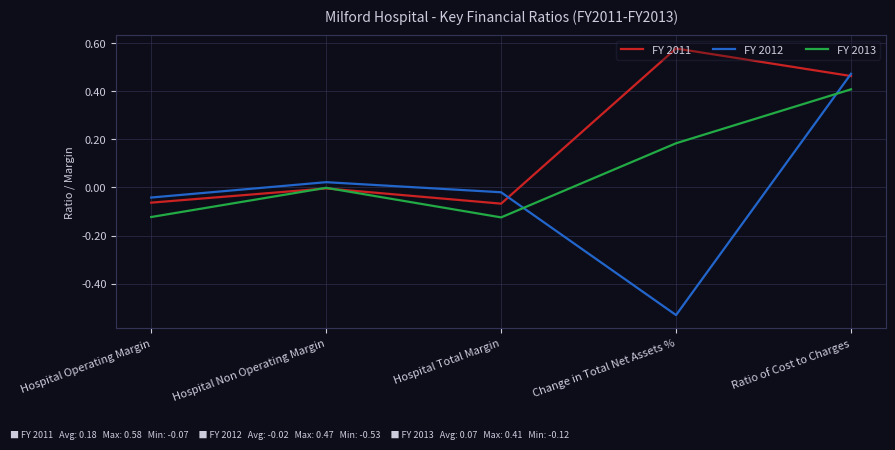

At Change in Total Net Assets %, list the series in order from smallest to largest.

FY 2012, FY 2013, FY 2011